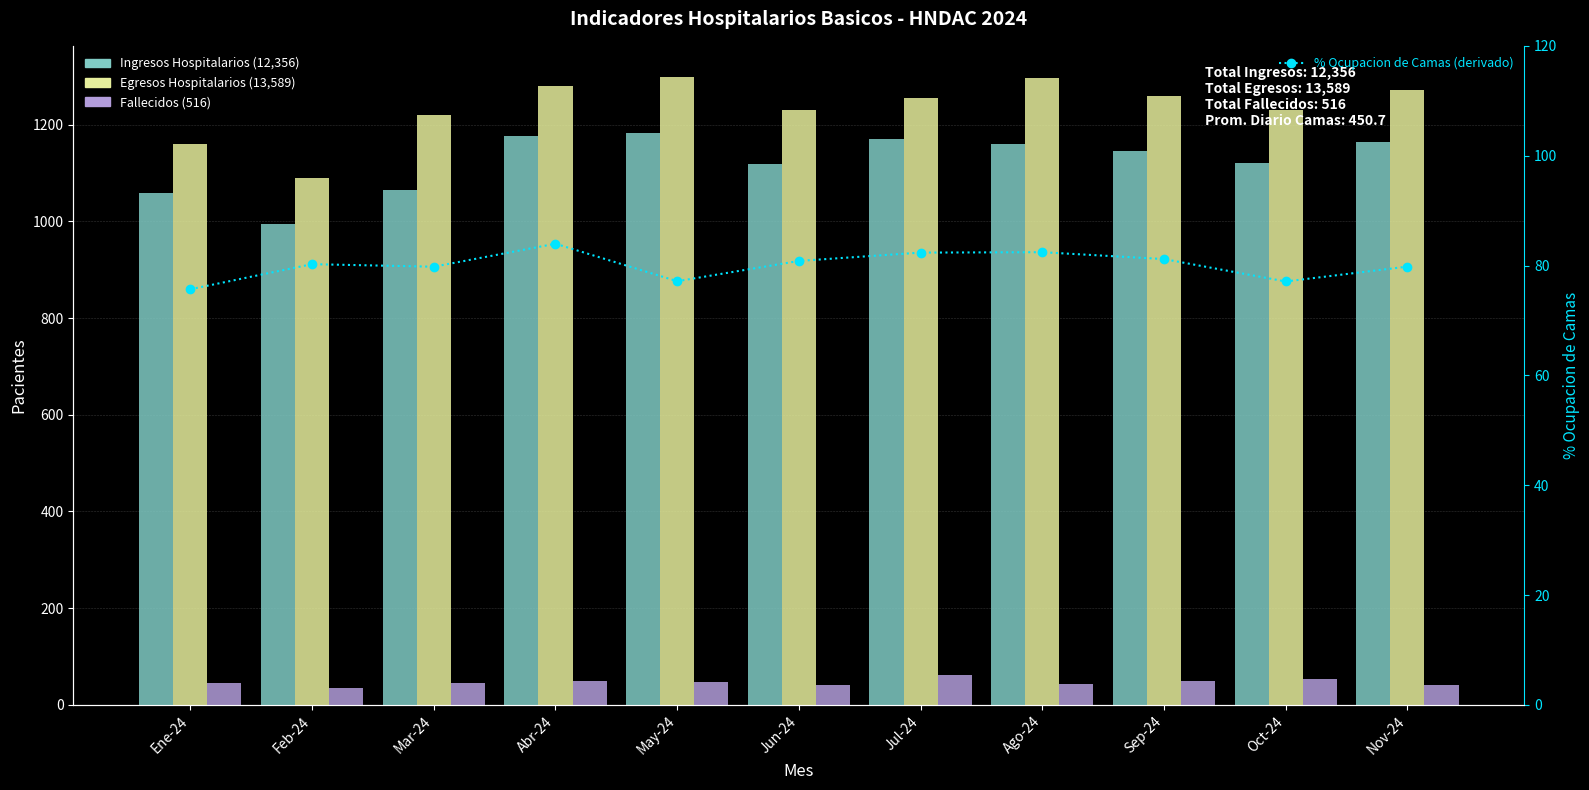

Count the number of categories in the chart.

11